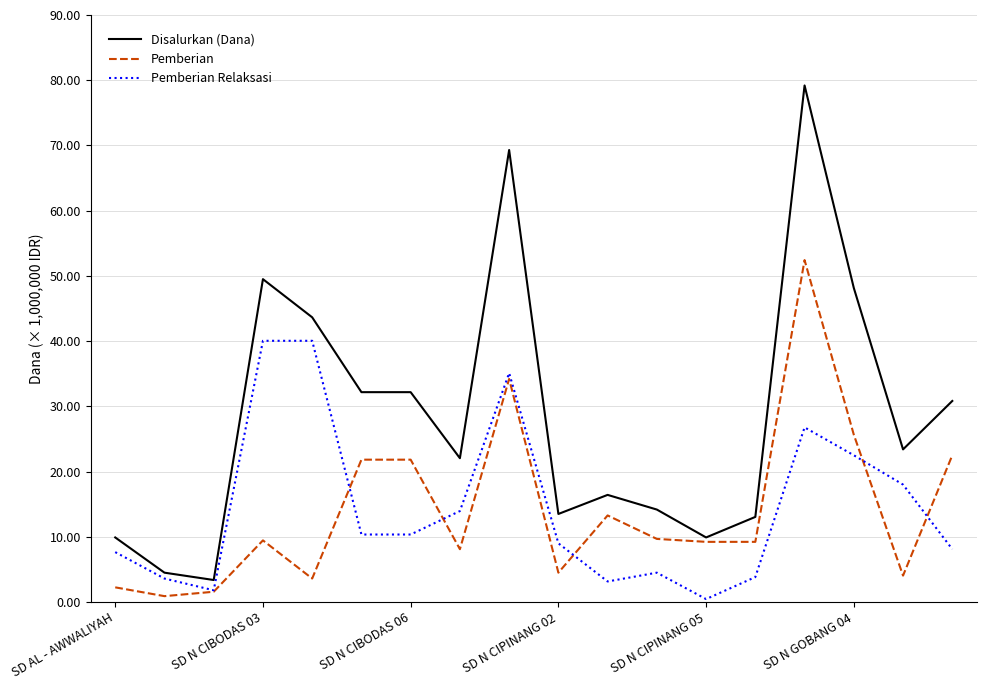

What are all the series names shown in the legend?

Disalurkan (Dana), Pemberian, Pemberian Relaksasi